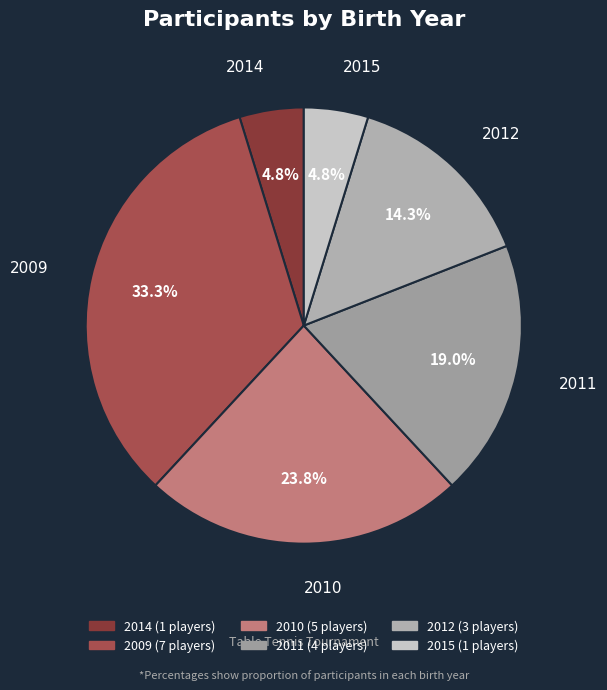

What percentage is NOT represented by 2015?

95.2%